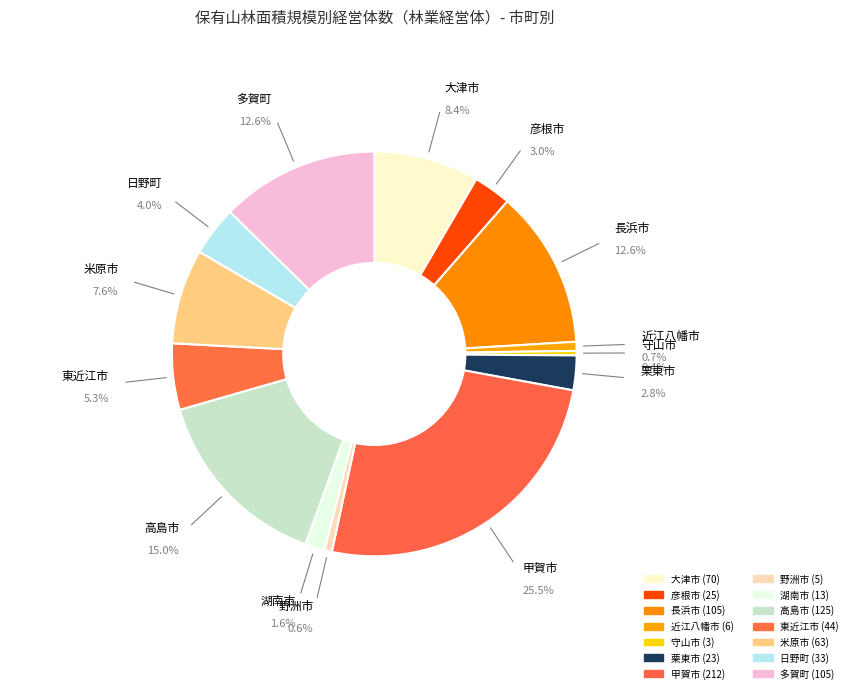

True or false: 野洲市 accounts for 12% of the total.

False